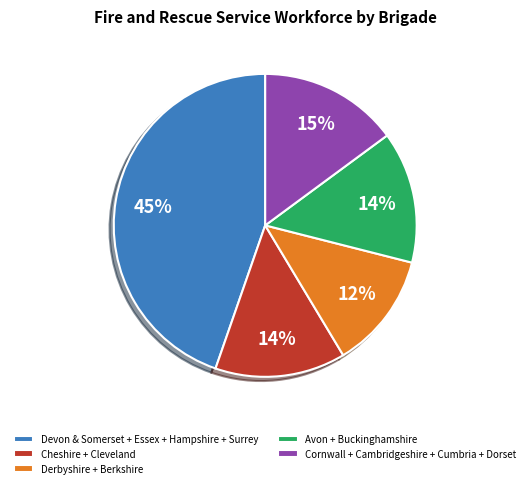

Does any single category account for the majority?

No